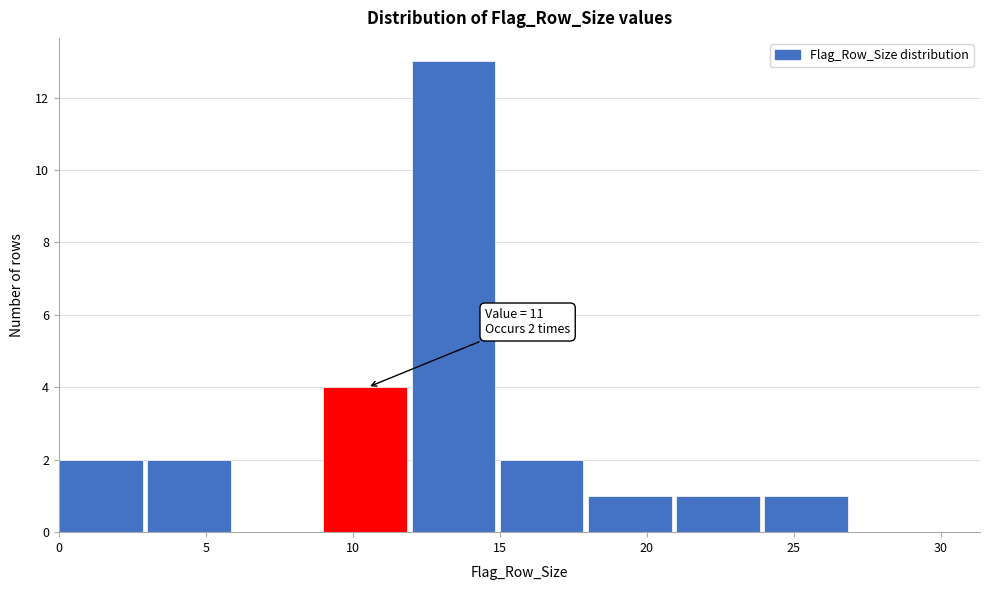

Which range on the x-axis has the tallest bar?

12 to 15